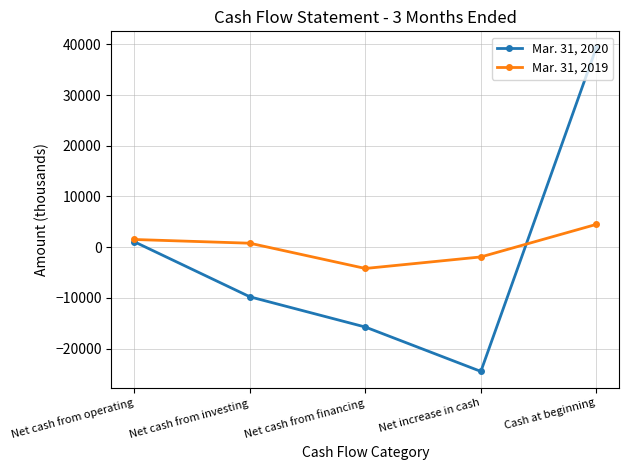

What is the spread (max minus min) of values at Net increase in cash?

22585